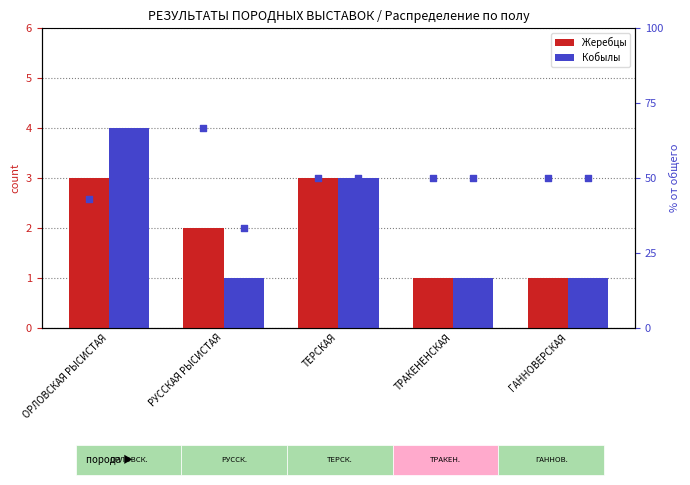

What are all the series names shown in the legend?

Жеребцы, Кобылы, Жеребцы %, Кобылы %